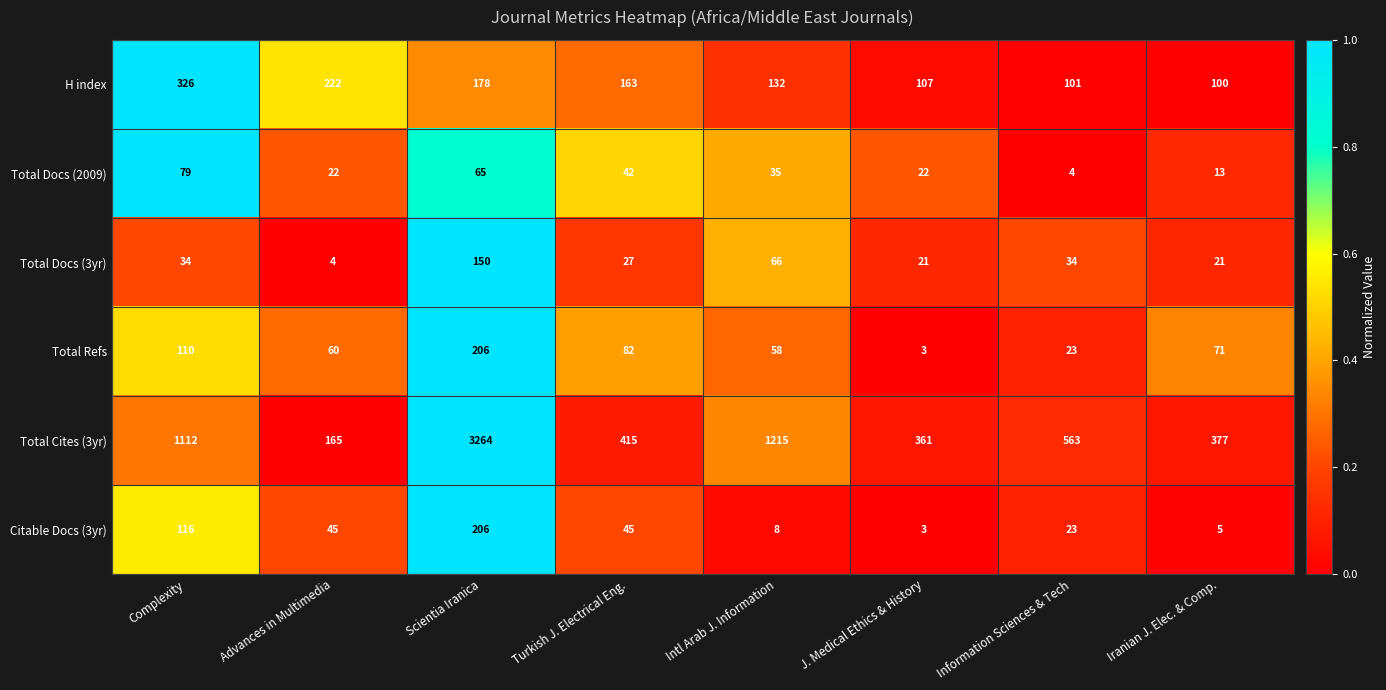

Count the number of data series in this chart.

6